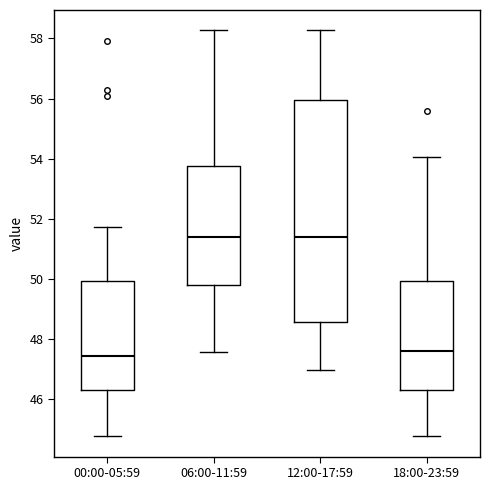

Reading left to right, transcribe this box plot: for each box, give where its median line is, the range the box spans, and where its two whiskers end, as read against the y-axis. The values are not printed on the chart, so give them approximately, as read against the axis.

00:00-05:59: median 47.4, box 46.4 to 50.0, whiskers 44.8 to 51.8
06:00-11:59: median 51.4, box 49.8 to 53.8, whiskers 47.6 to 58.2
12:00-17:59: median 51.4, box 48.6 to 56.0, whiskers 47.0 to 58.2
18:00-23:59: median 47.6, box 46.4 to 50.0, whiskers 44.8 to 54.0